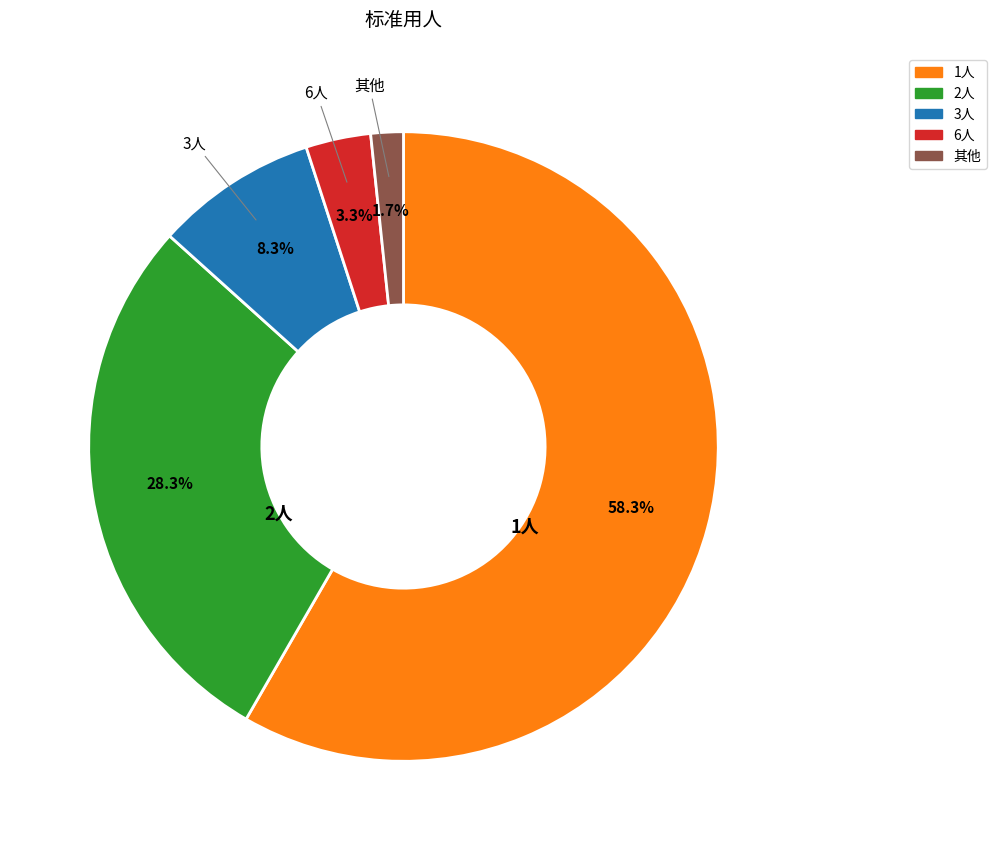

Count the number of slices in the pie.

5